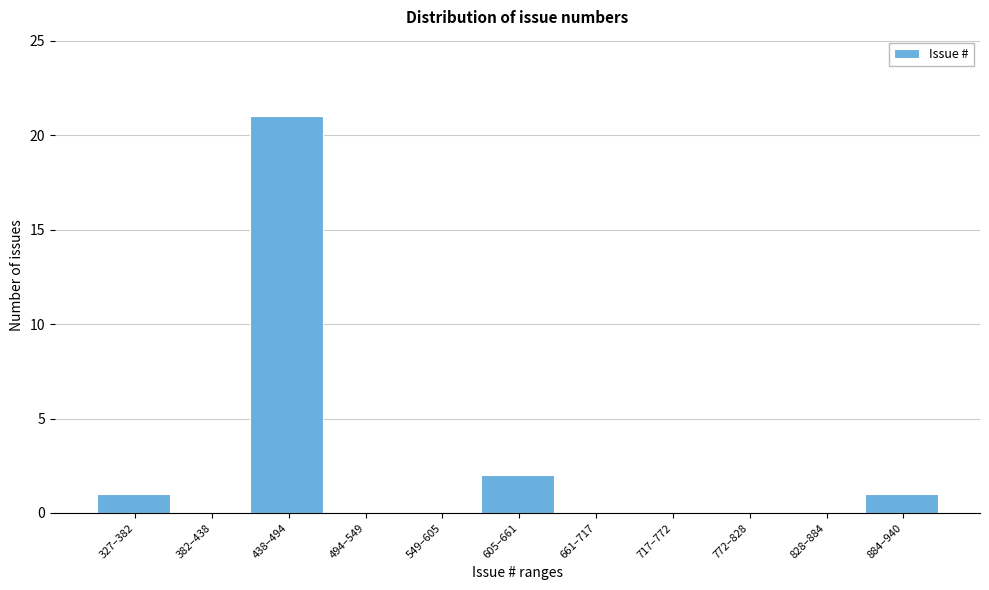

Reading left to right, list all the values displayed in this chart.

327–382=1	382–438=0	438–494=21	494–549=0	549–605=0	605–661=2	661–717=0	717–772=0	772–828=0	828–884=0	884–940=1